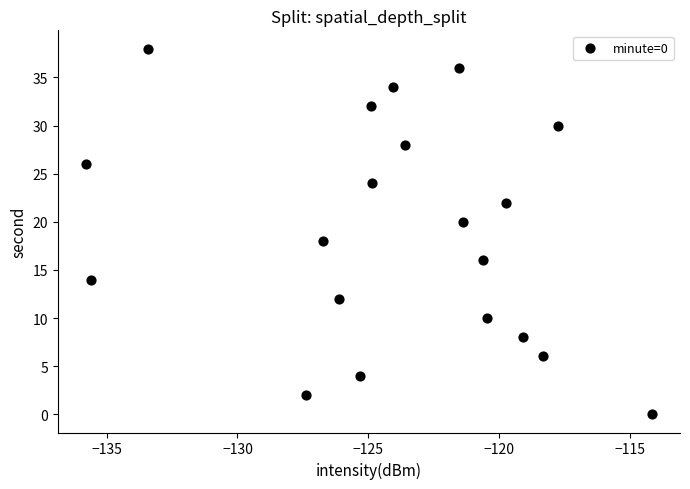

What is the range of Y values (max minus min)?

38